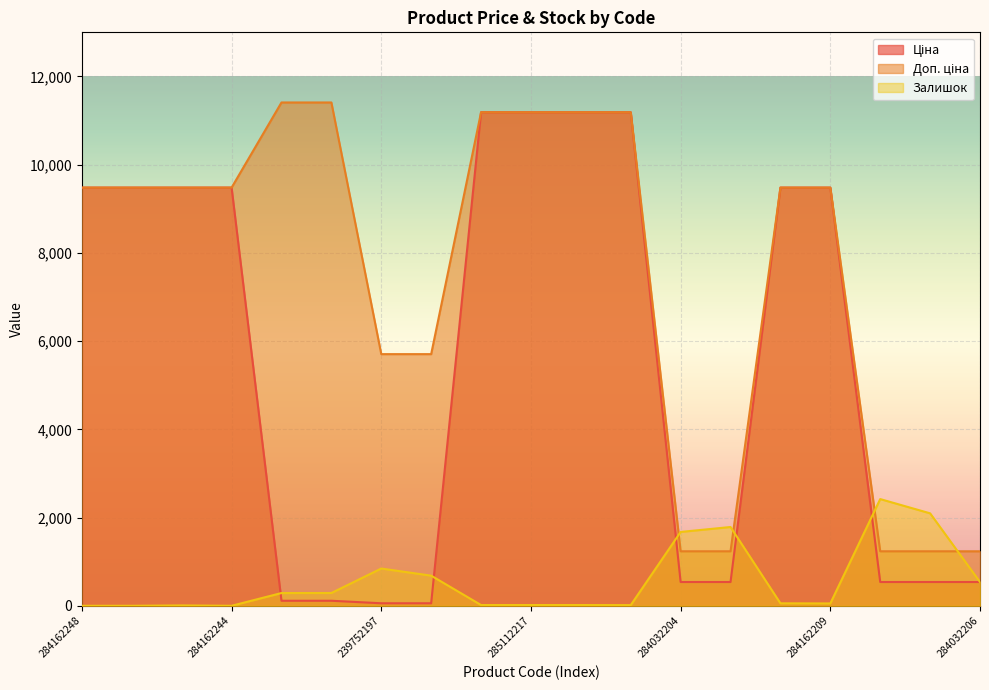

True or false: Залишок has more than 0 points higher than both neighbors.

True